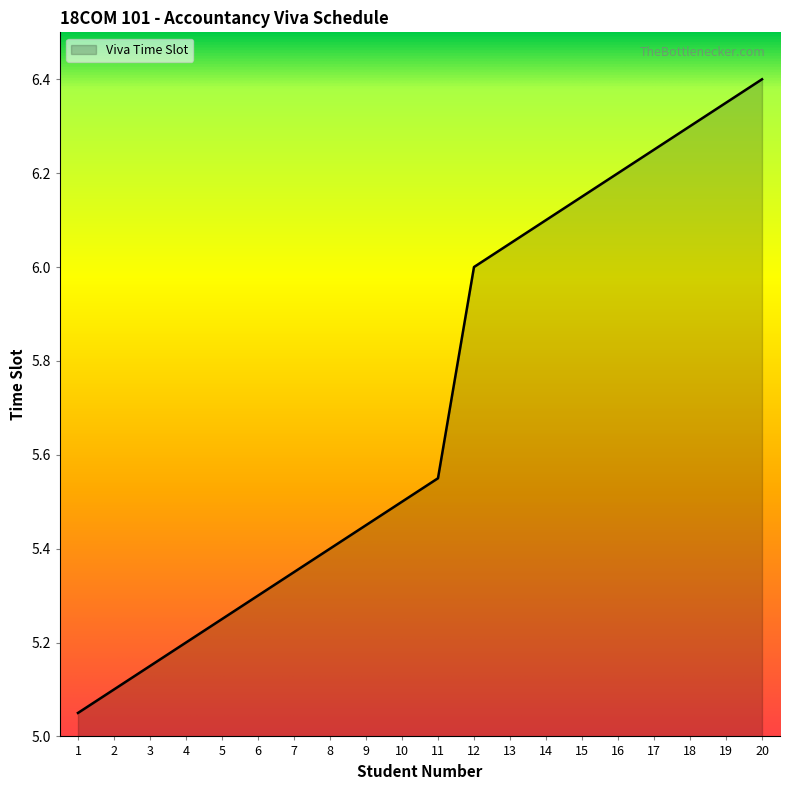

List the labels in order of value, largest first.

20, 19, 18, 17, 16, 15, 14, 13, 12, 11, 10, 9, 8, 7, 6, 5, 4, 3, 2, 1